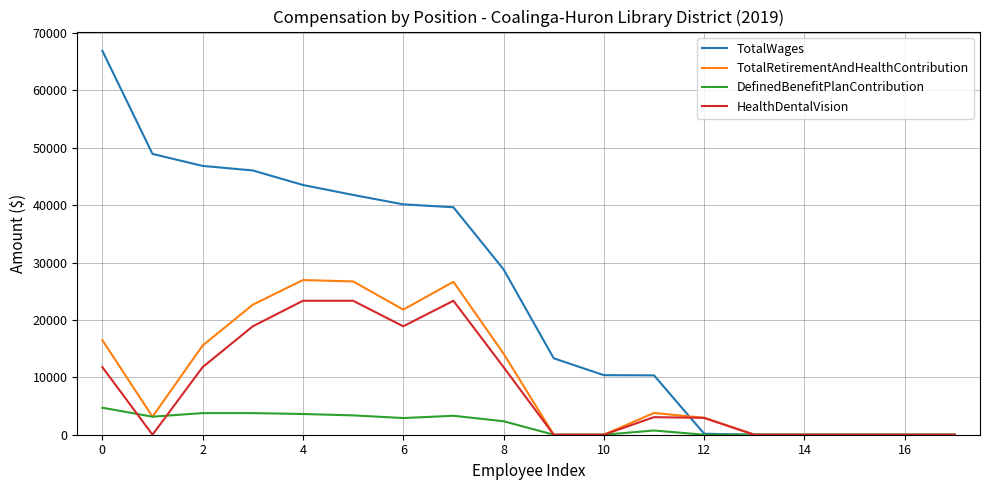

What is the highest value of the DefinedBenefitPlanContribution series?

4702